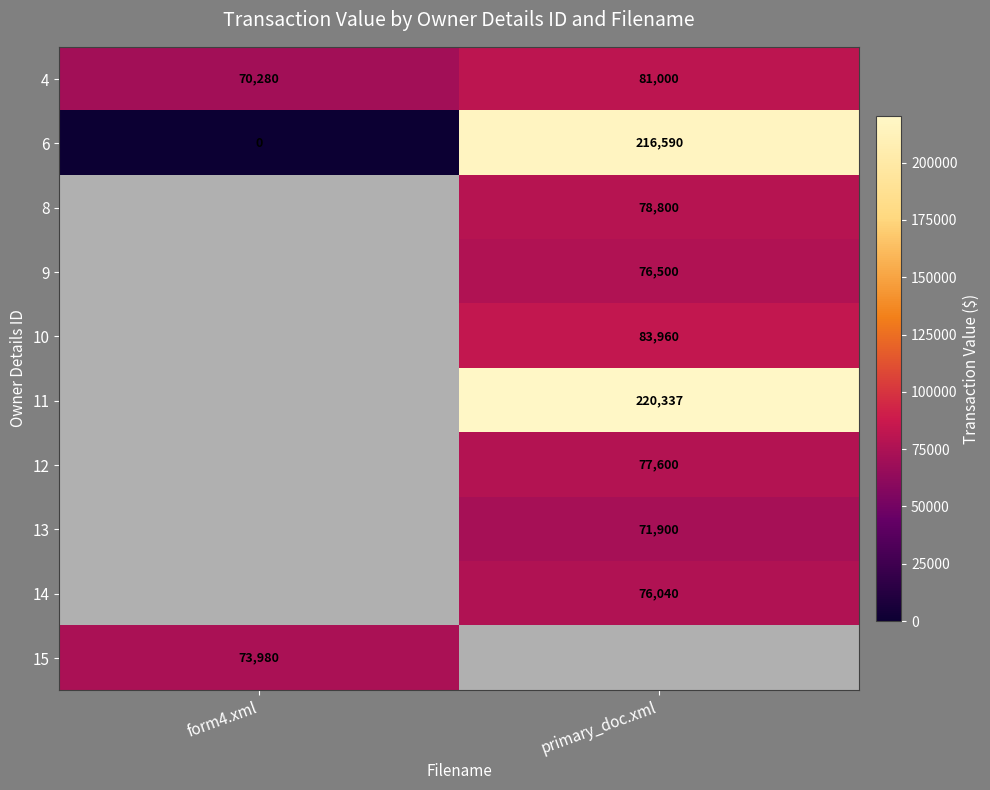

How many categories are shown in the chart?

2